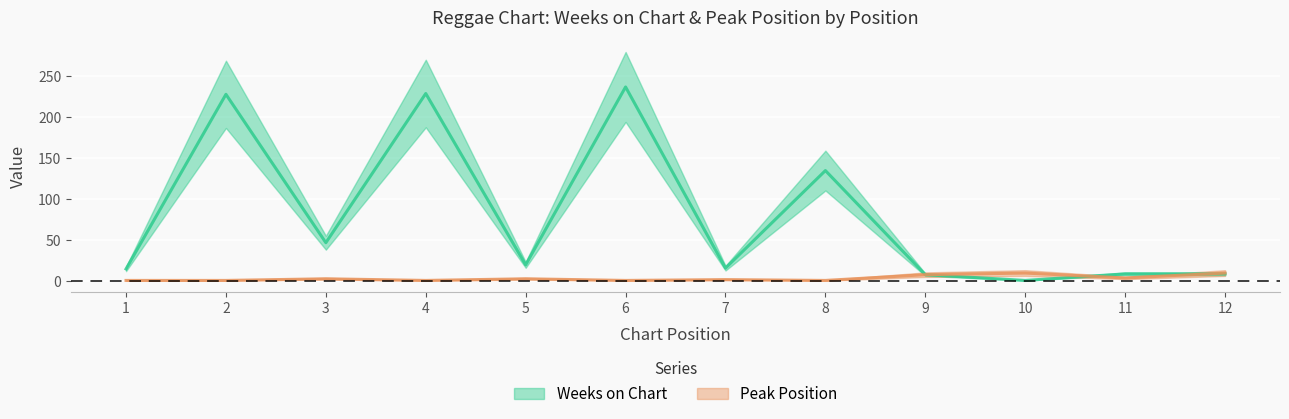

At which label does Weeks on Chart reach its peak?

6